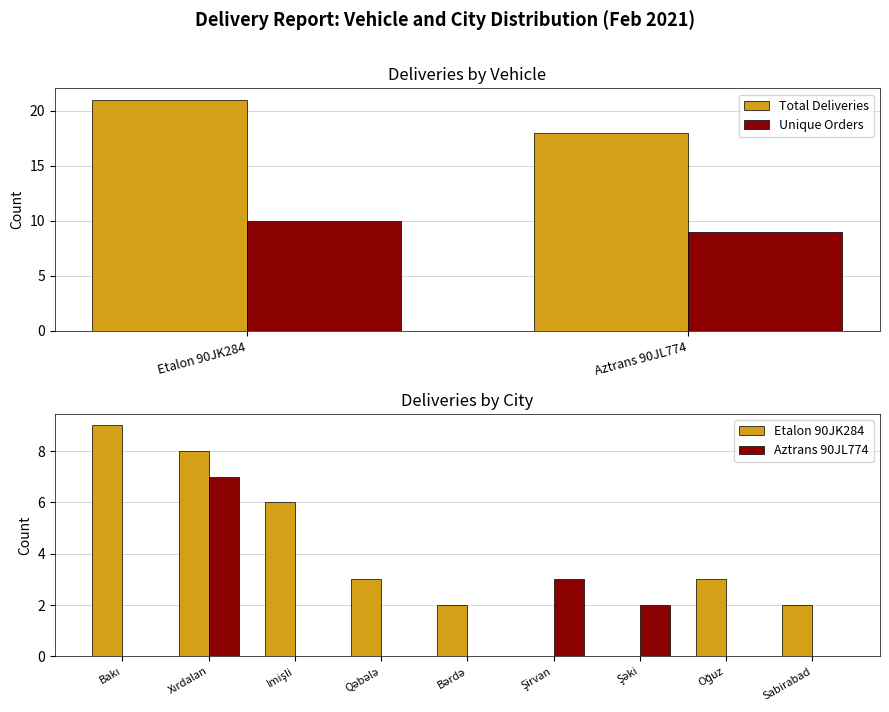

Does the chart contain any negative values?

No